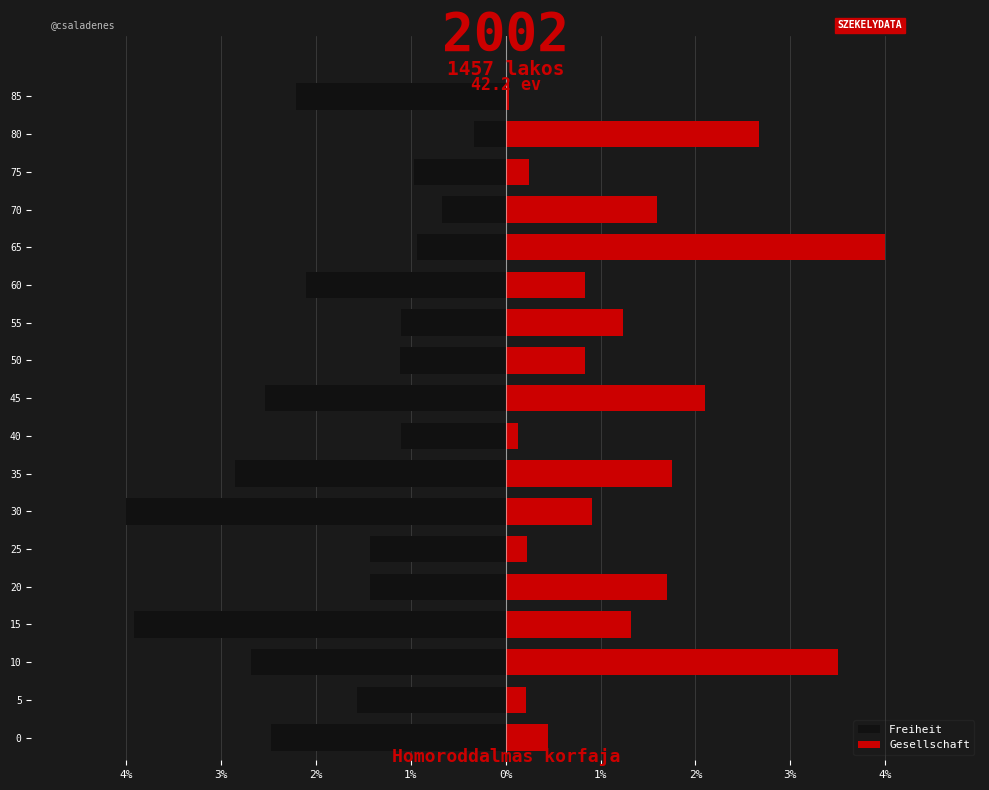

What are all the series names shown in the legend?

Freiheit, Gesellschaft